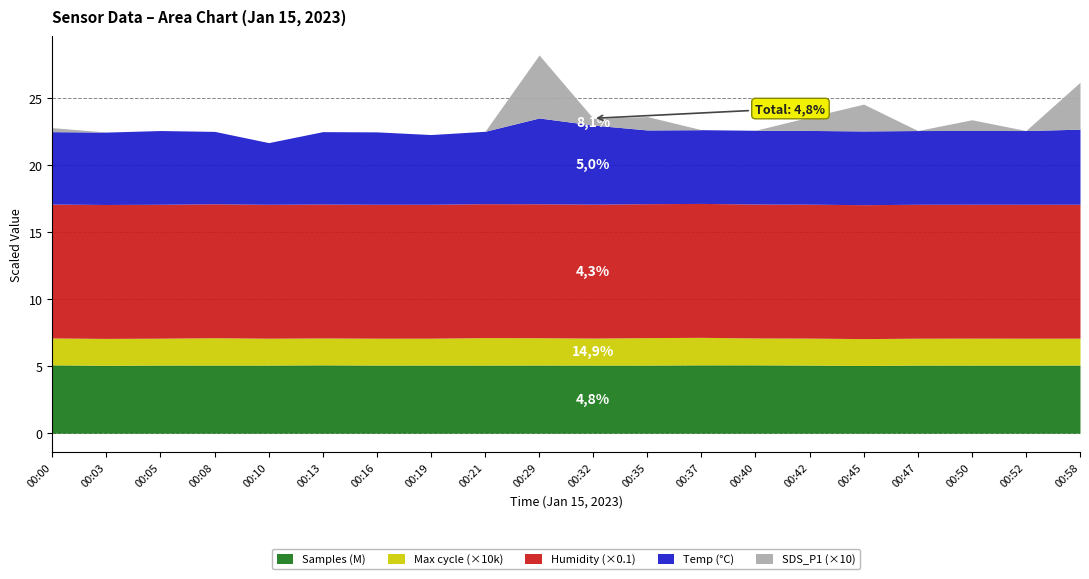

What is the maximum value for Samples (M)?

5.1